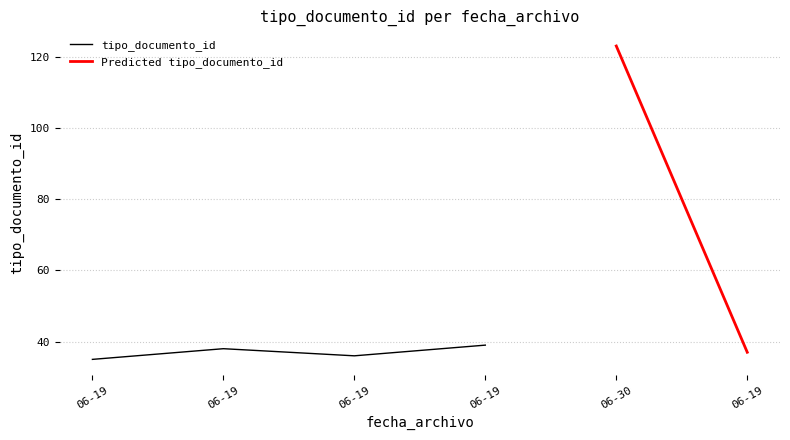

Count the number of values greater than 38.

2